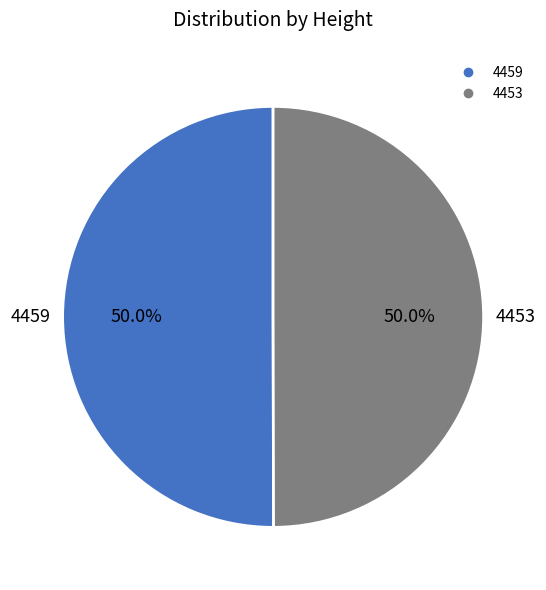

How much of the chart is everything except 4459?

50.0%